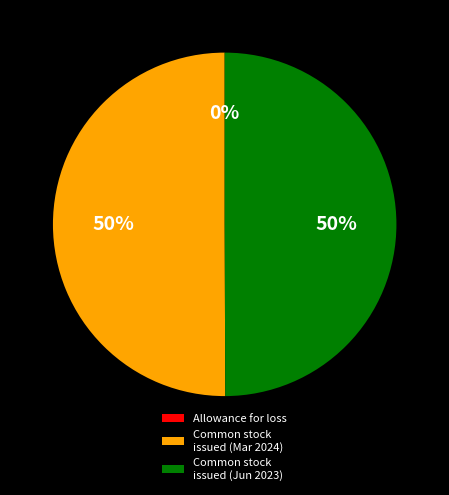

Is it true that Common stock issued (Jun 2023) is 41% of the pie?

False